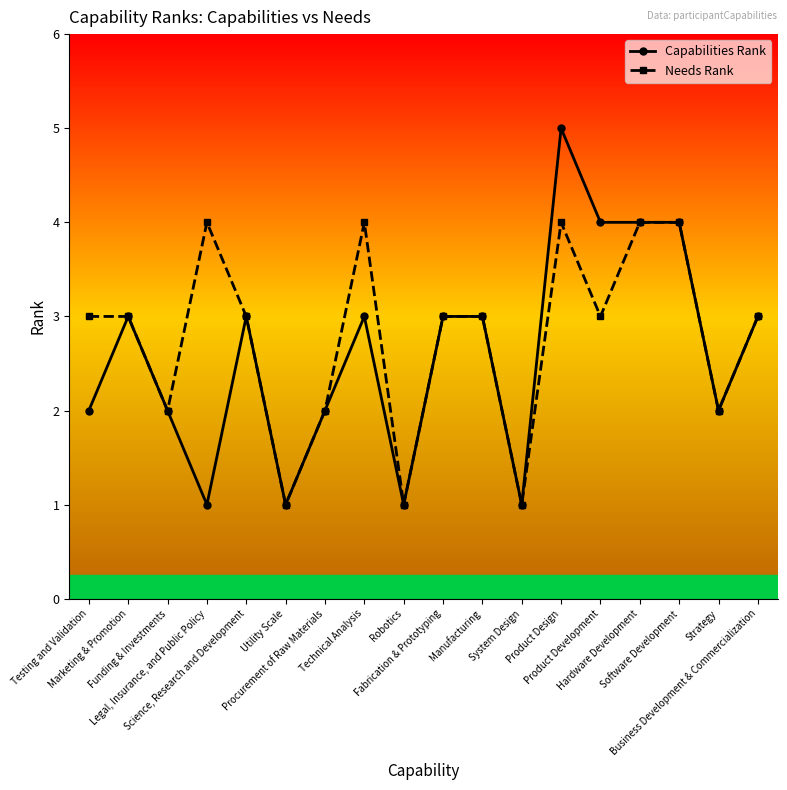

What is the greatest value displayed?

5